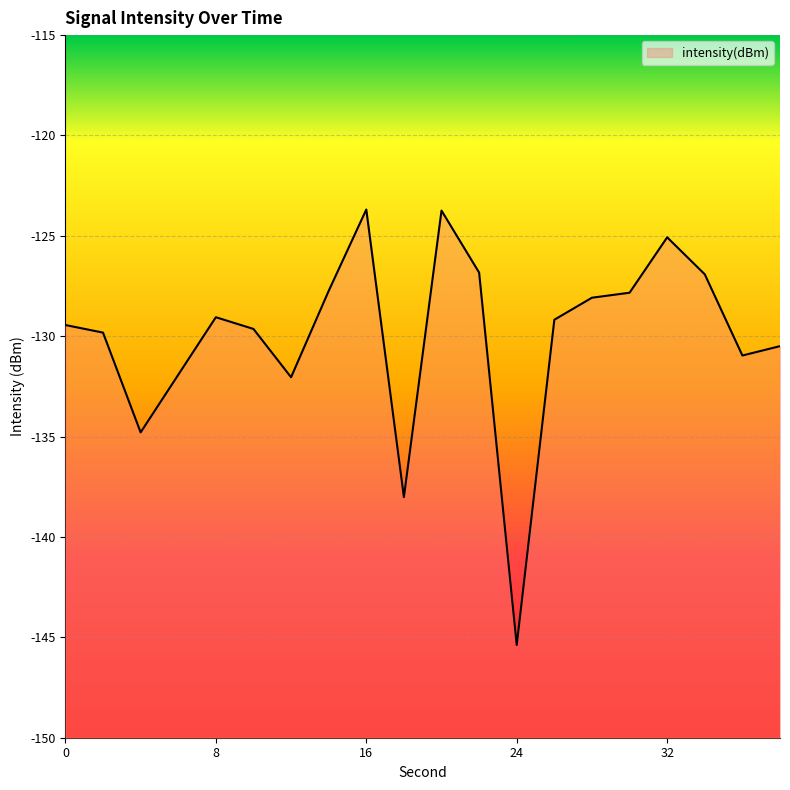

Rank the categories by value from lowest to highest.

24, 18, 4, 12, 6, 36, 38, 2, 10, 0, 26, 8, 28, 30, 14, 34, 22, 32, 20, 16